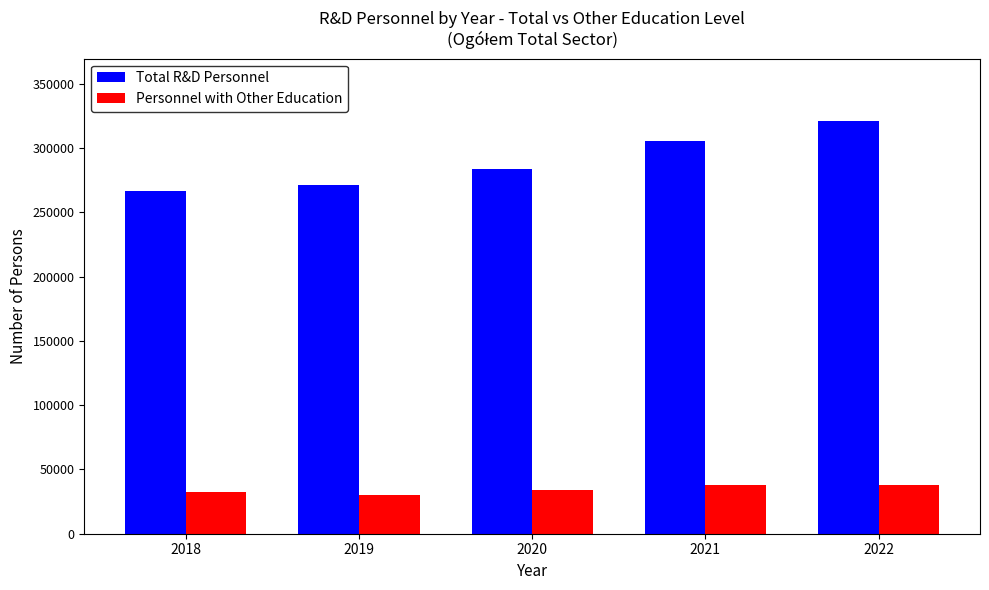

How many series are shown in this chart?

2